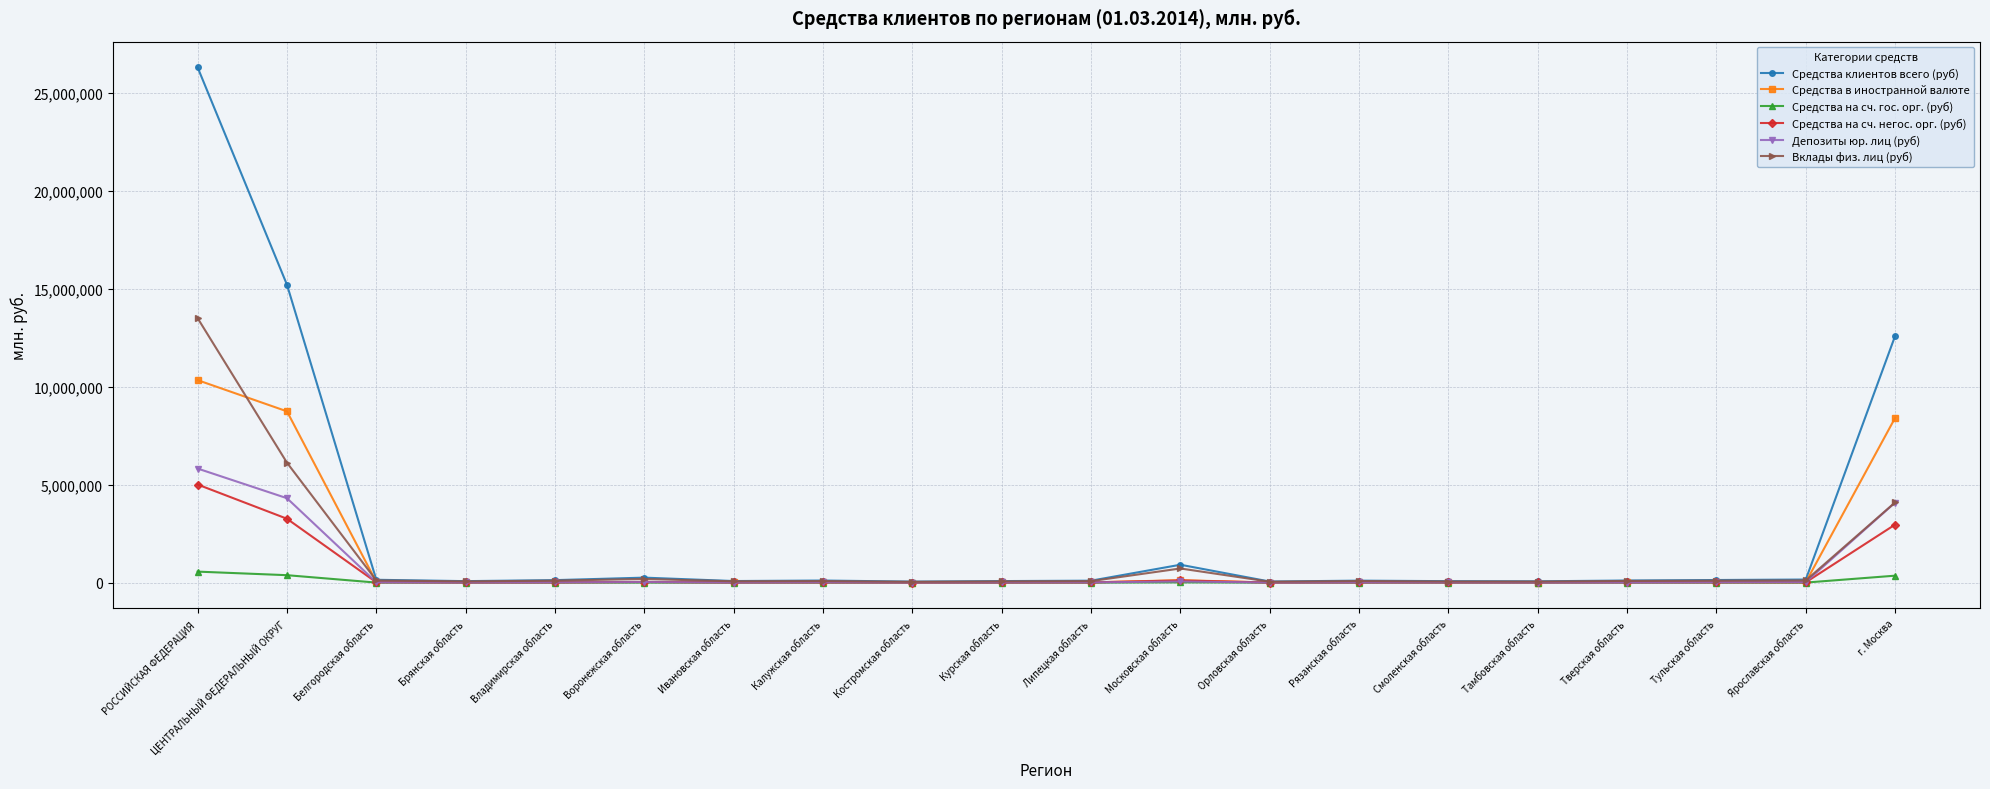

What value does the Средства в иностранной валюте series have at ЦЕНТРАЛЬНЫЙ ФЕДЕРАЛЬНЫЙ ОКРУГ, to the nearest 100?

8741600